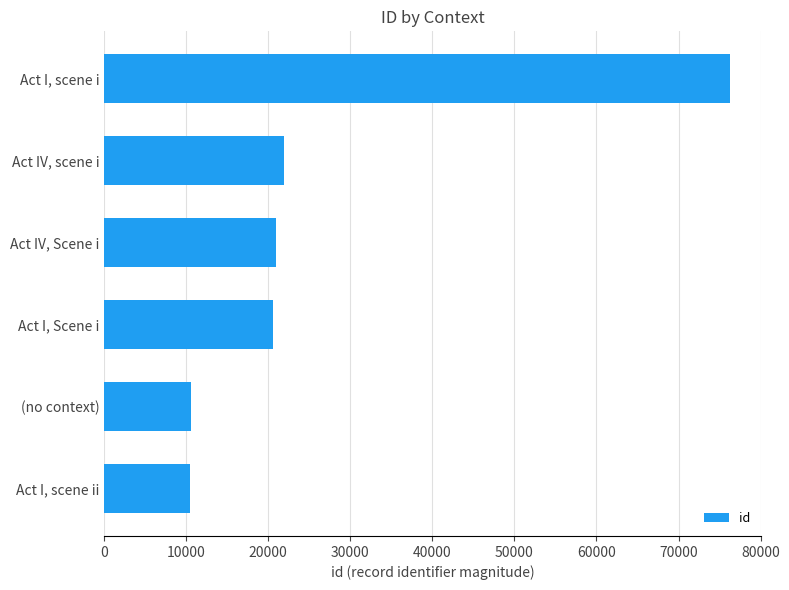

Is it true that the value at Act I, scene i is 114746?

False